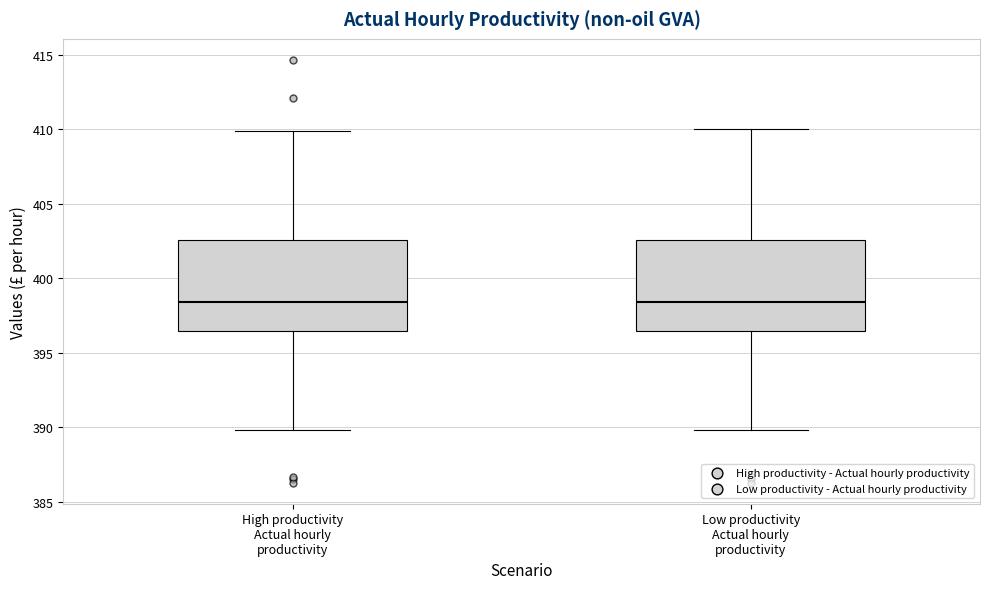

Where does the median line of the box for Low productivity Actual hourly productivity sit on the y-axis? The values are not printed on the chart, so give them approximately, as read against the axis.

398.5